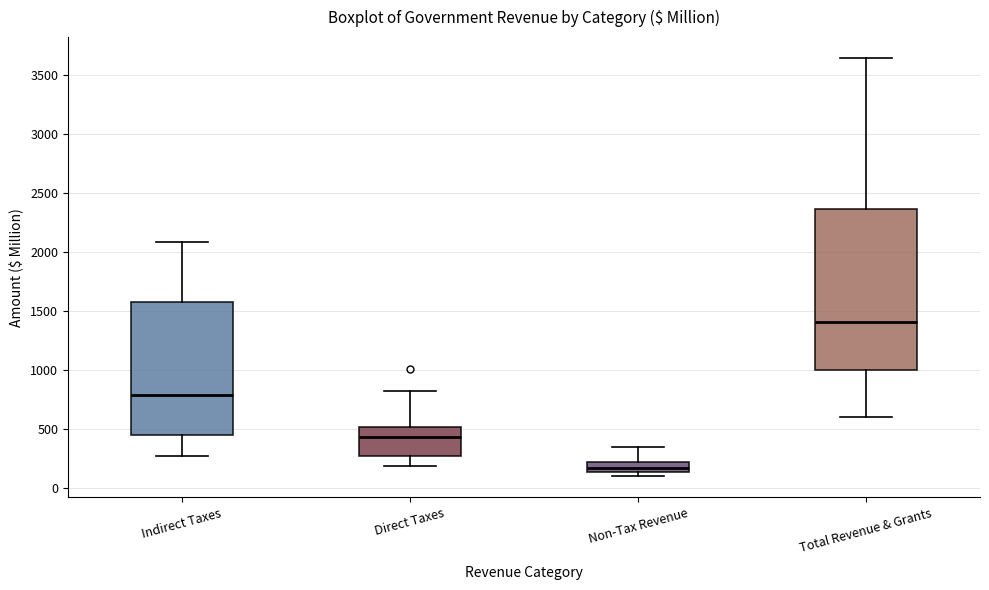

Which box is the tallest, from its lower edge to its upper edge?

Total Revenue & Grants